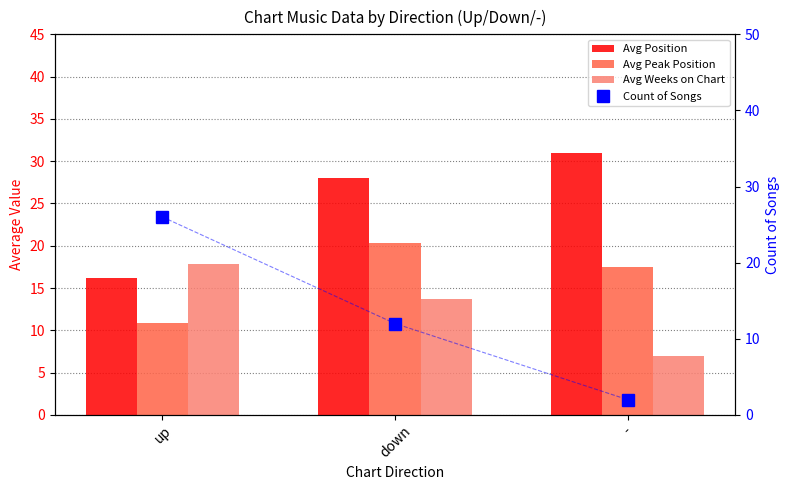

How many groups of bars are there?

3